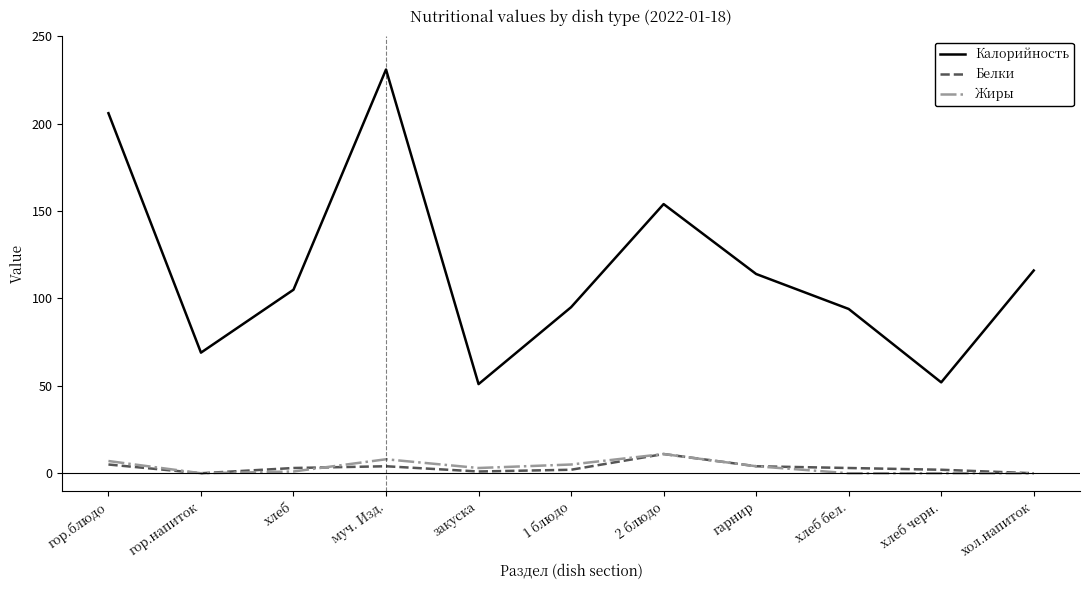

At which label does Жиры first exceed 3?

гор.блюдо